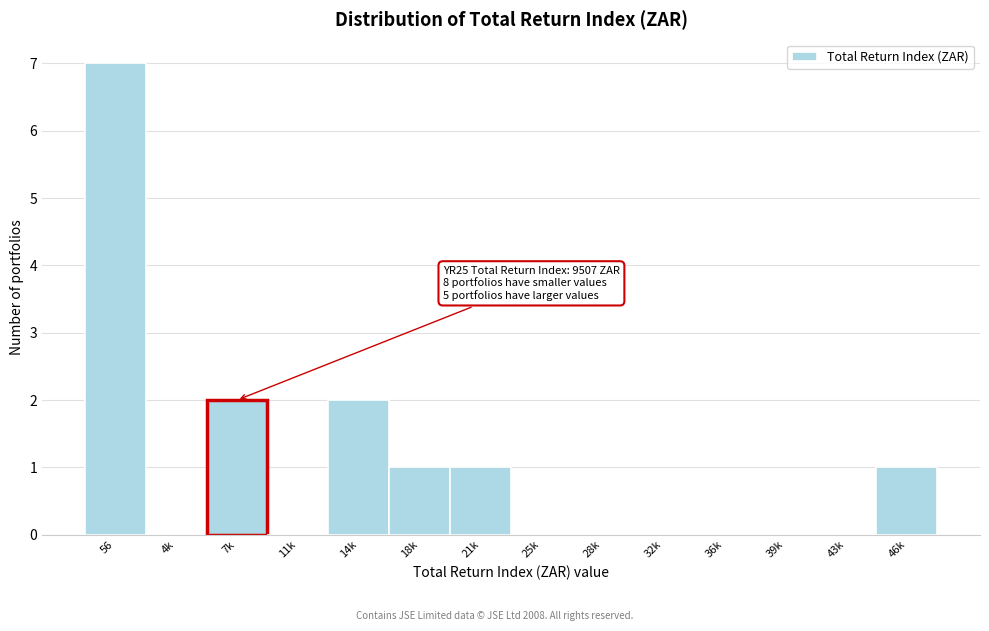

Reading left to right, extract all data points from this chart.

56=7	4k=0	7k=2	11k=0	14k=2	18k=1	21k=1	25k=0	28k=0	32k=0	36k=0	39k=0	43k=0	46k=1